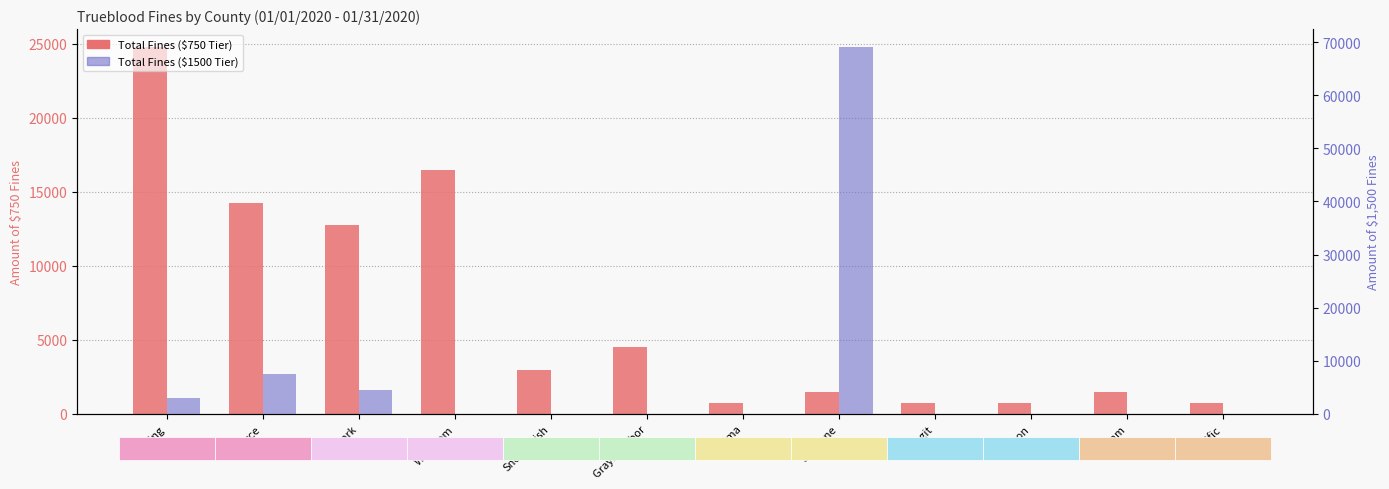

Count the number of categories in the chart.

12